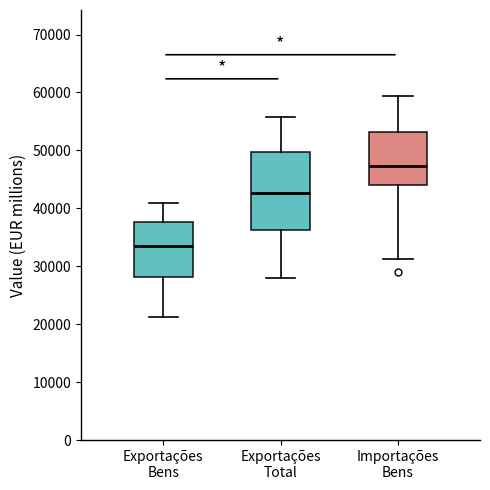

Which box is the tallest, from its lower edge to its upper edge?

Exportações Total